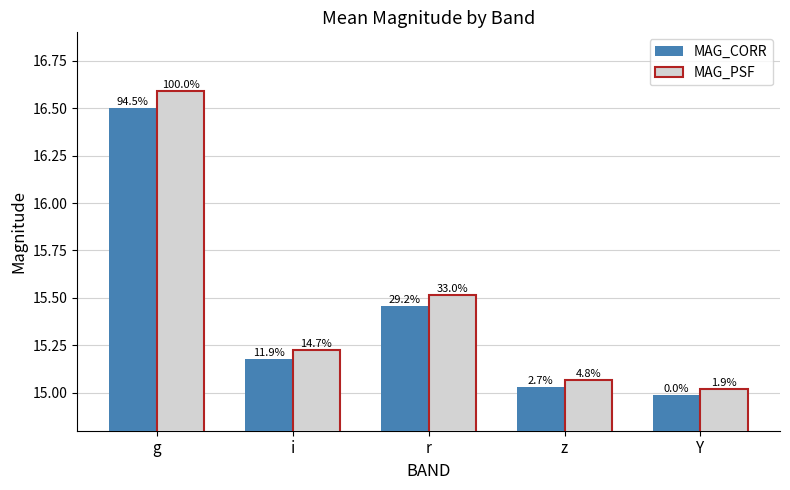

List the series in order of their overall mean, lowest first.

MAG_CORR, MAG_PSF